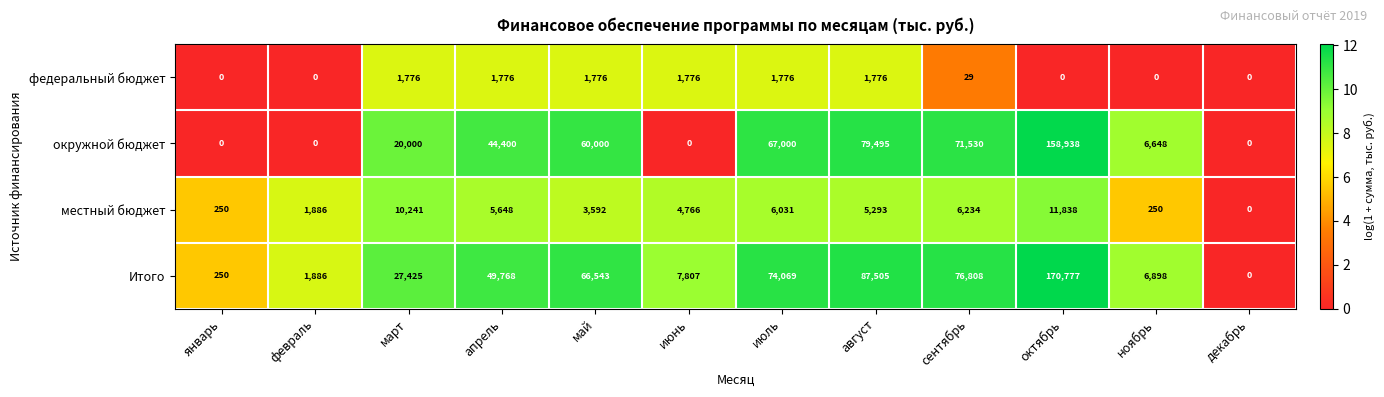

Which series changed the most between июль and сентябрь?

окружной бюджет